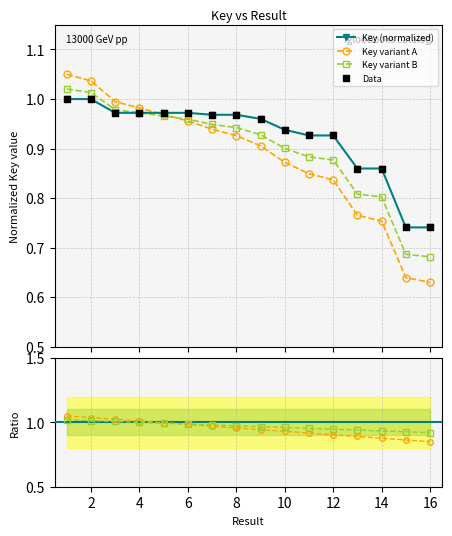

Which series has the widest spread of Y values?

Key variant A